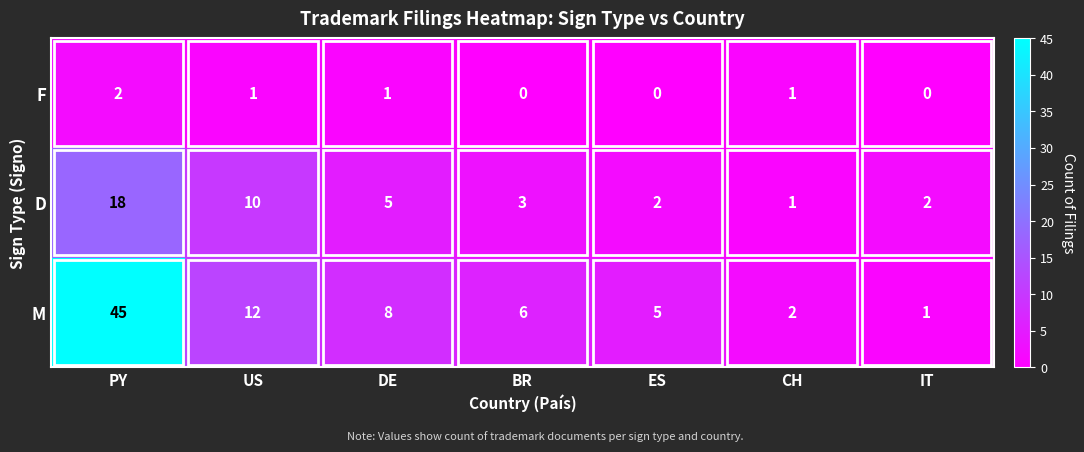

Which category has the highest value across all series?

PY